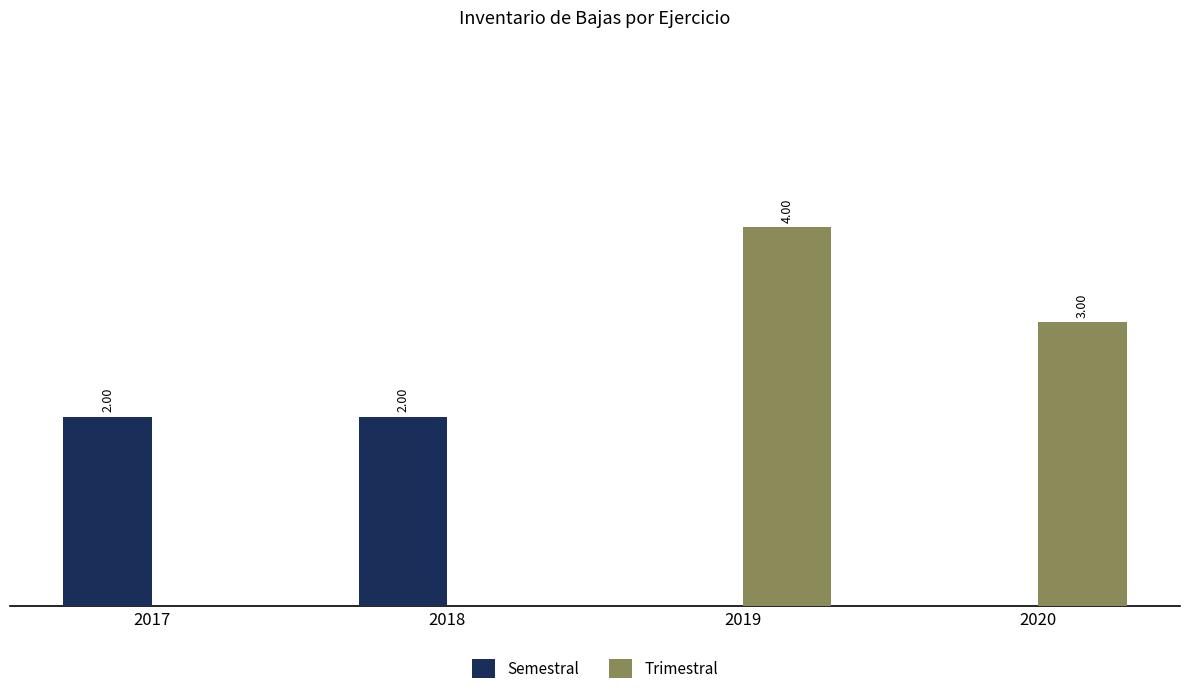

Is the value of Trimestral at 2020 greater than the value of Semestral at 2019?

Yes